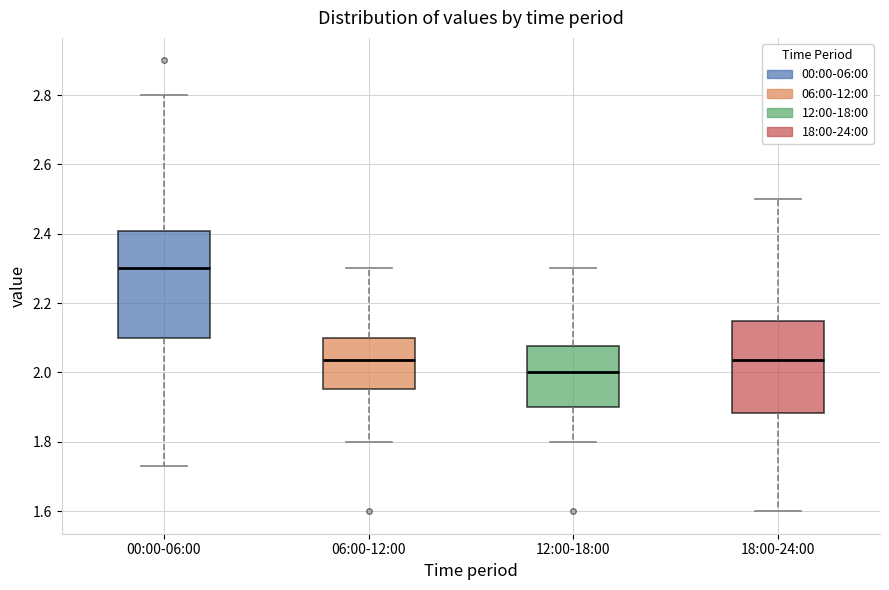

Where does the lower whisker of the box for 18:00-24:00 end on the y-axis? The values are not printed on the chart, so give them approximately, as read against the axis.

1.60